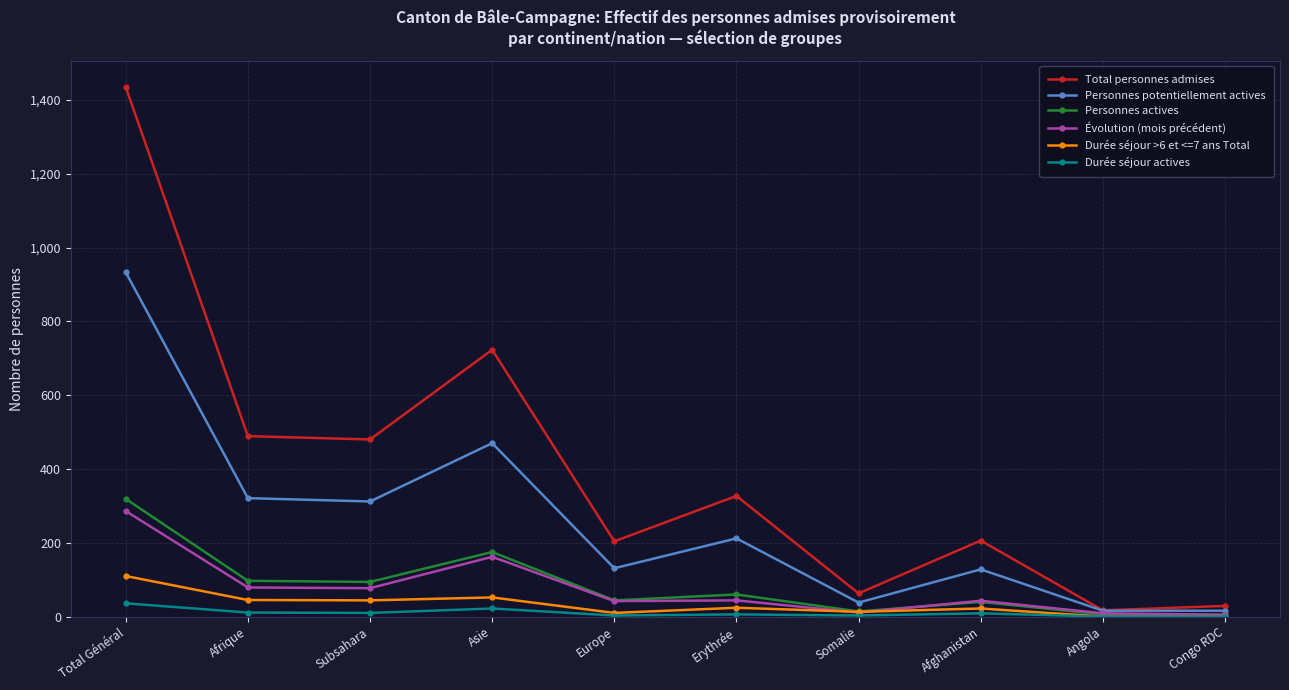

Which series has the widest spread of values?

Total personnes admises